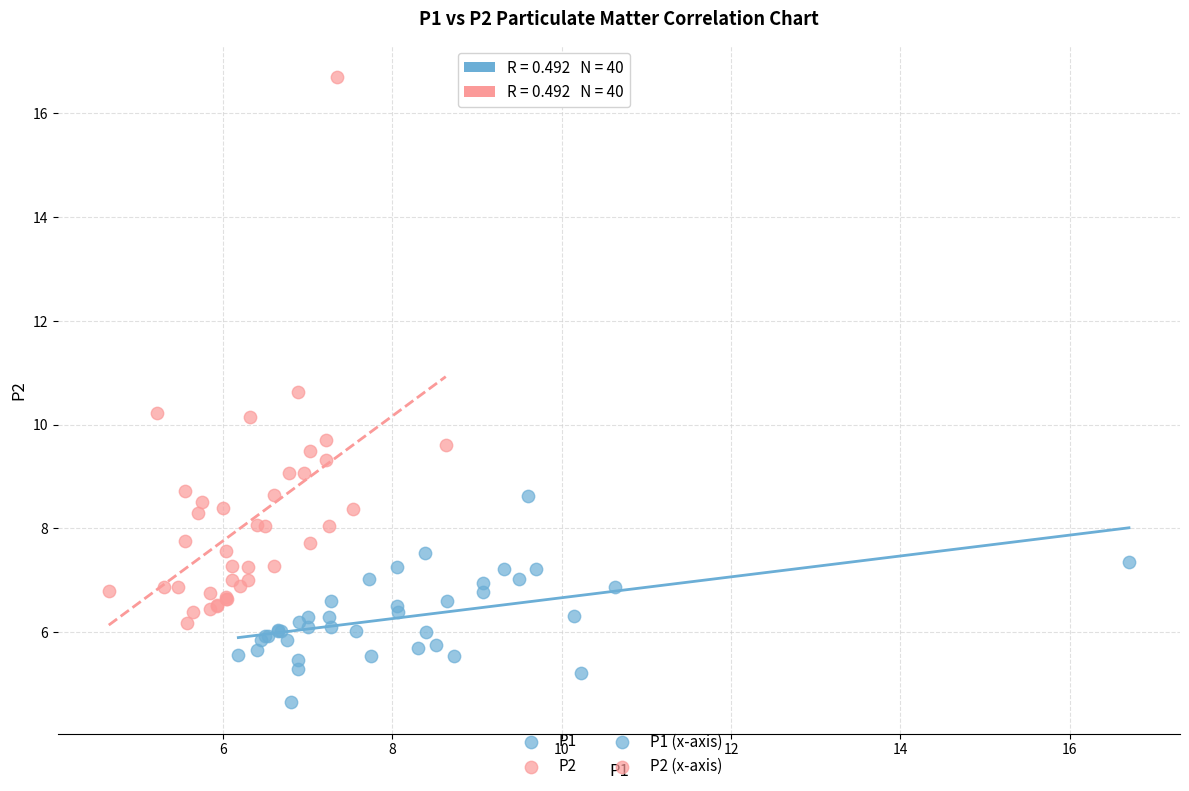

Which series contains the lowest Y value?

P1